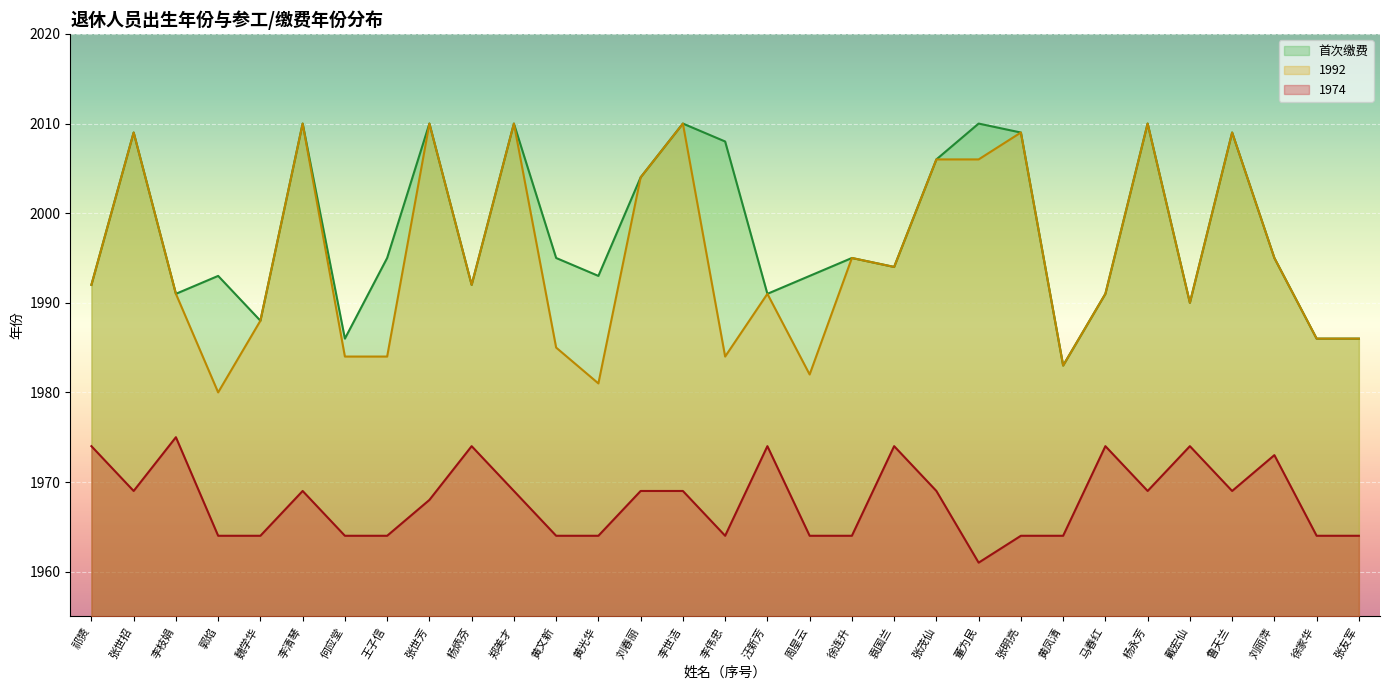

At how many categories does at least one series exceed 2009?

6